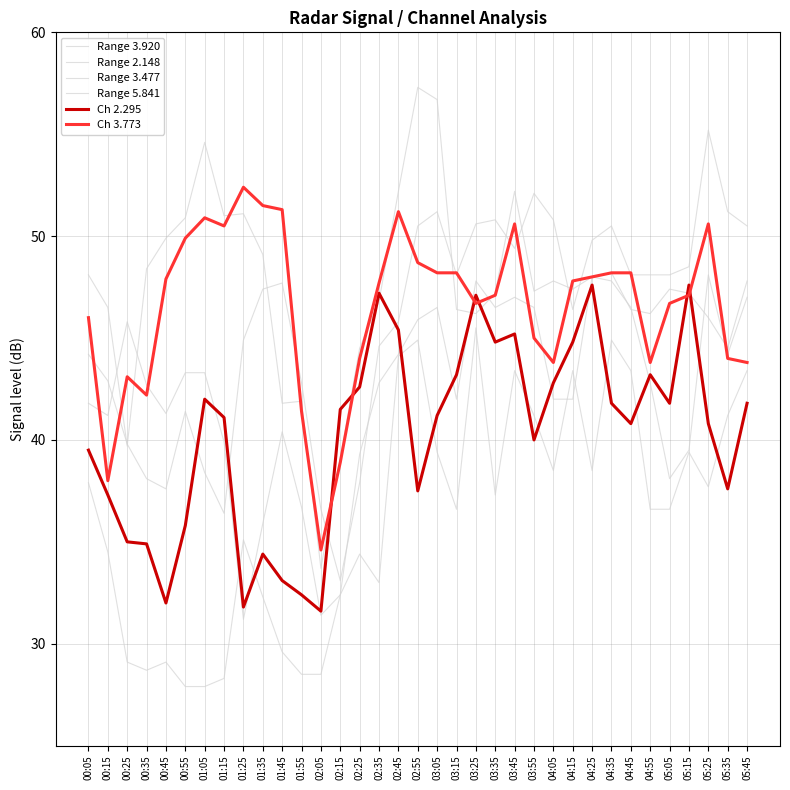

How many interior local valleys does the Range 5.841 series have?

5